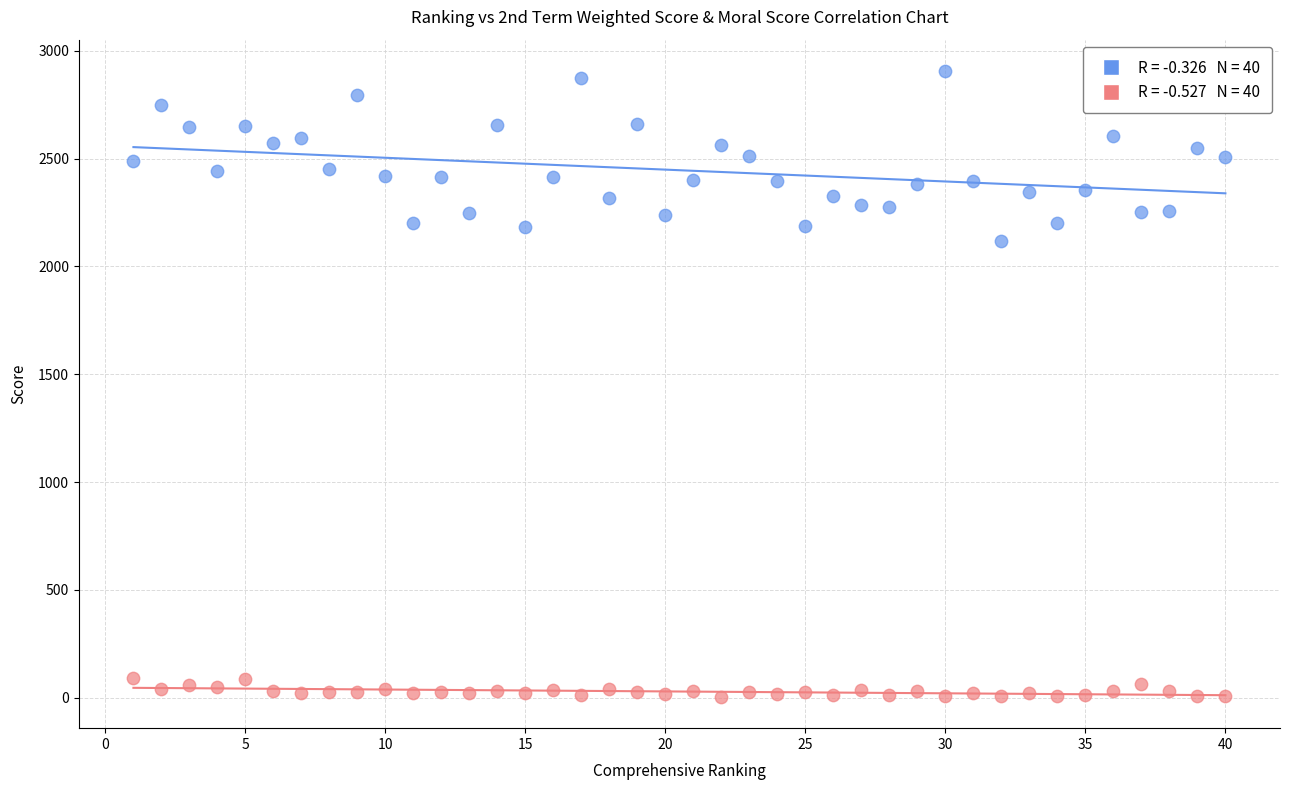

Across all series, what Y value is closest to 1455?

2118.5